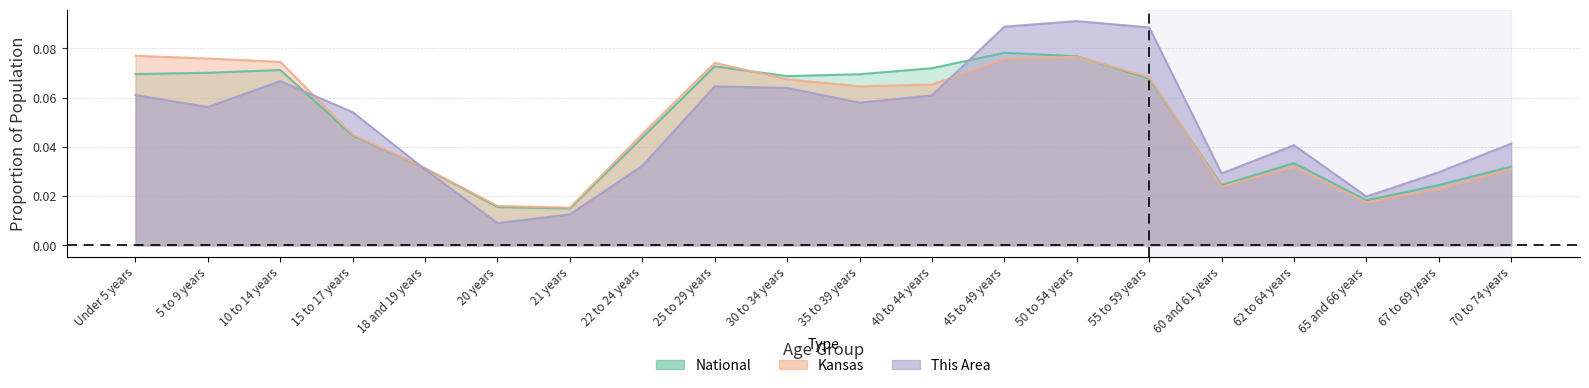

List the series in order of their peak value, lowest first.

Kansas (line), National (line), This Area (line)